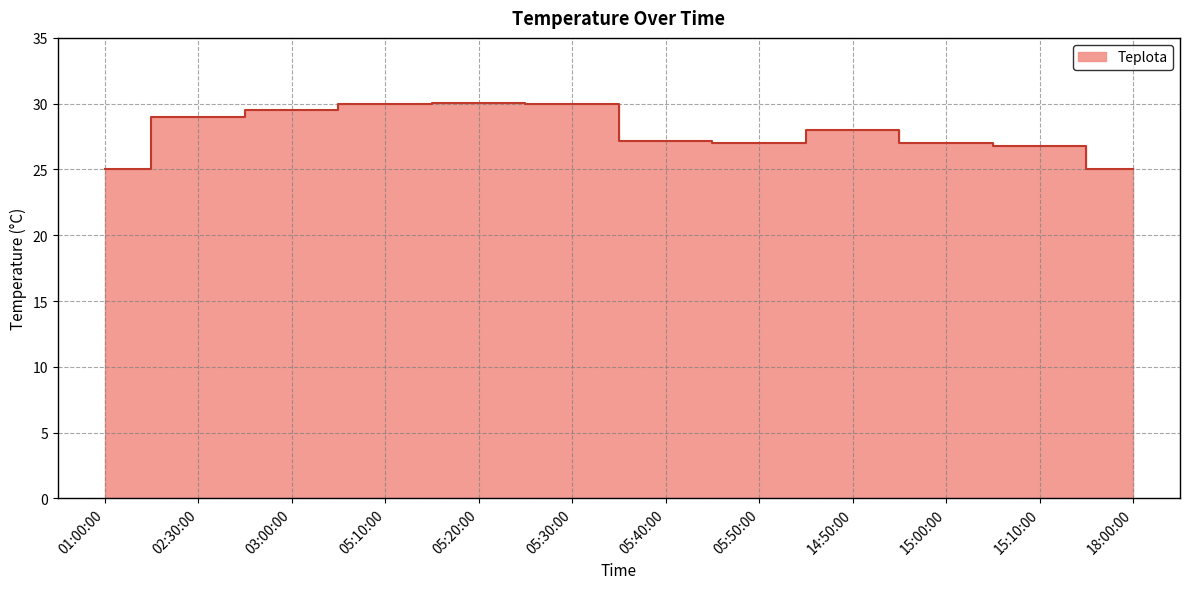

Reading right to left, extract all data points from this chart.

18:00:00=25.0	15:10:00=26.8	15:00:00=27.0	14:50:00=28.0	05:50:00=27.0	05:40:00=27.2	05:30:00=30.0	05:20:00=30.0	05:10:00=30.0	03:00:00=29.5	02:30:00=29.0	01:00:00=25.0